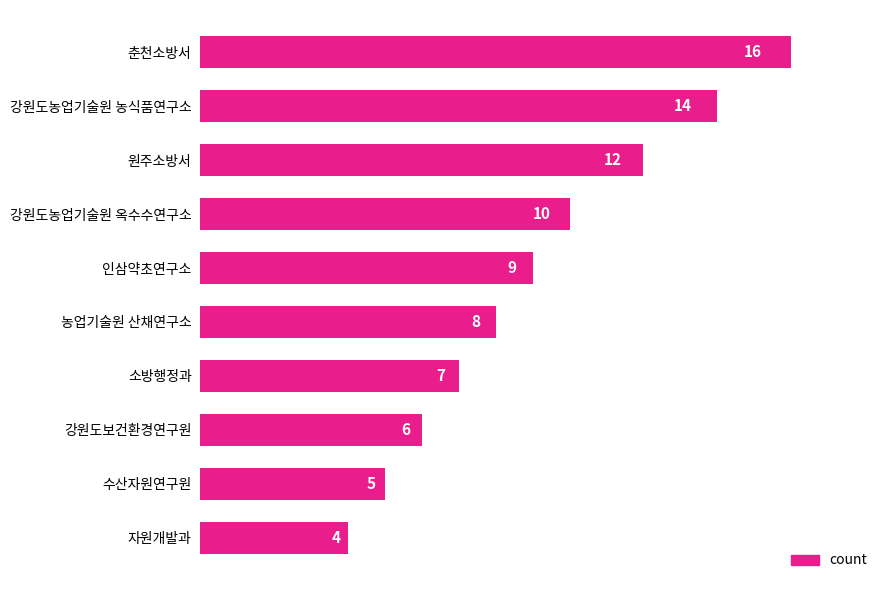

How many distinct data groups are displayed?

1